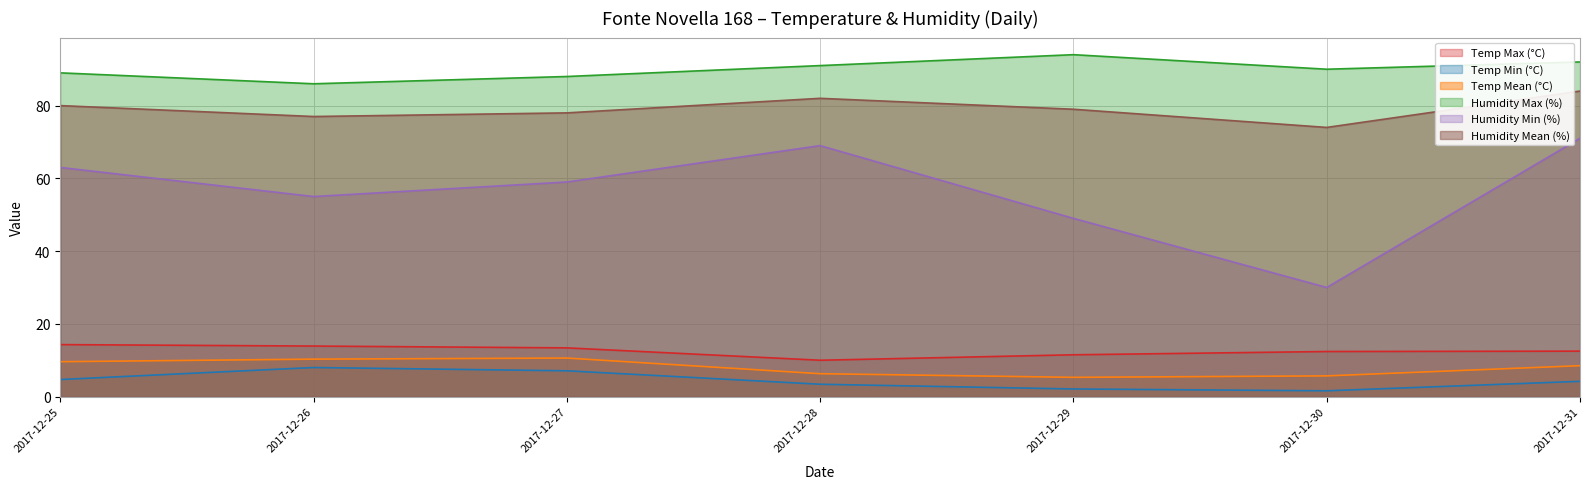

What value does the Humidity Mean (%) series have at 2017-12-26?

77.0